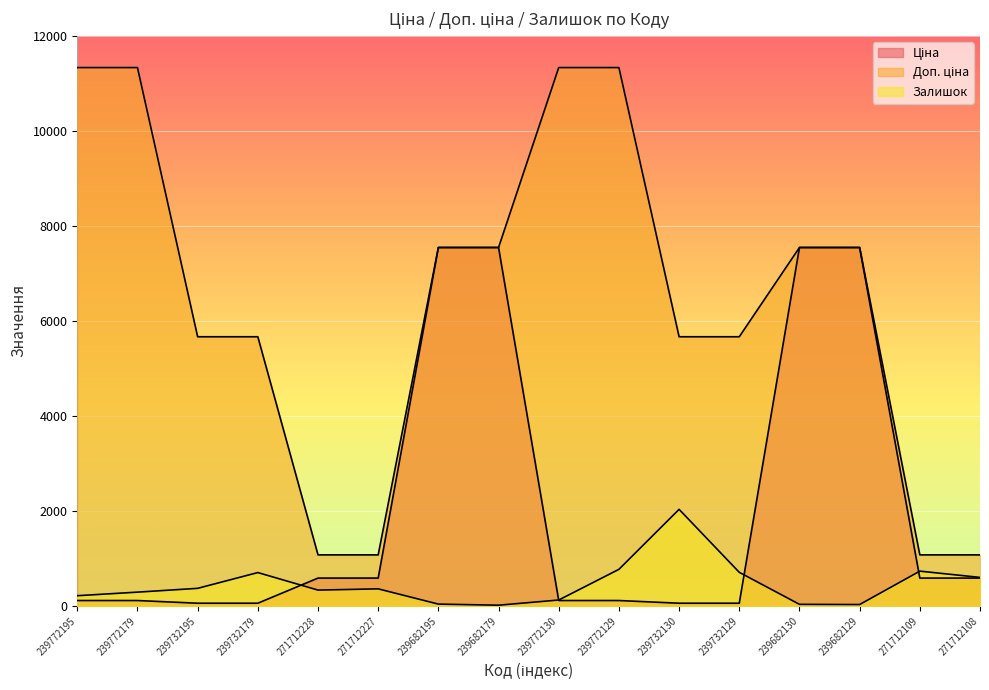

What is the difference between the second highest and second lowest values in the Залишок series?

741.0